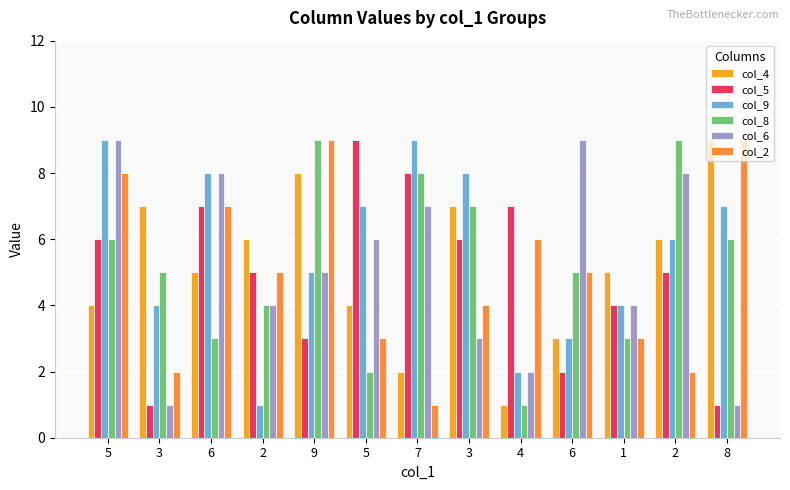

Between 3 and 7, which is larger?

3